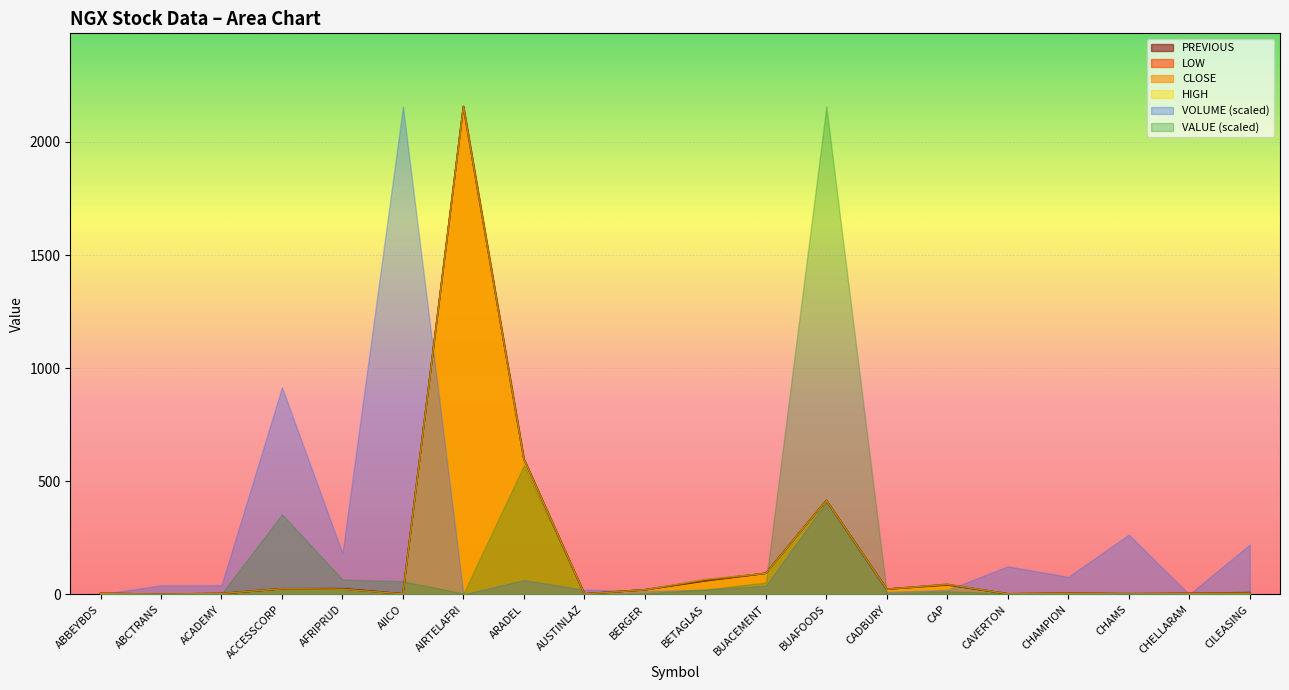

What is the difference between the HIGH values at CAP and CHAMPION?

39.7